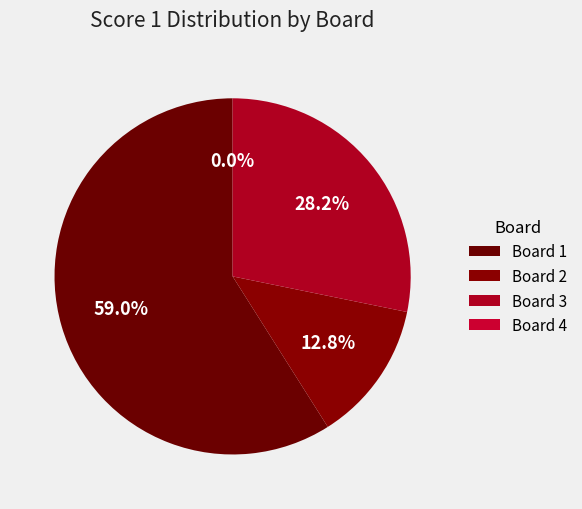

How many segments does this pie chart have?

4